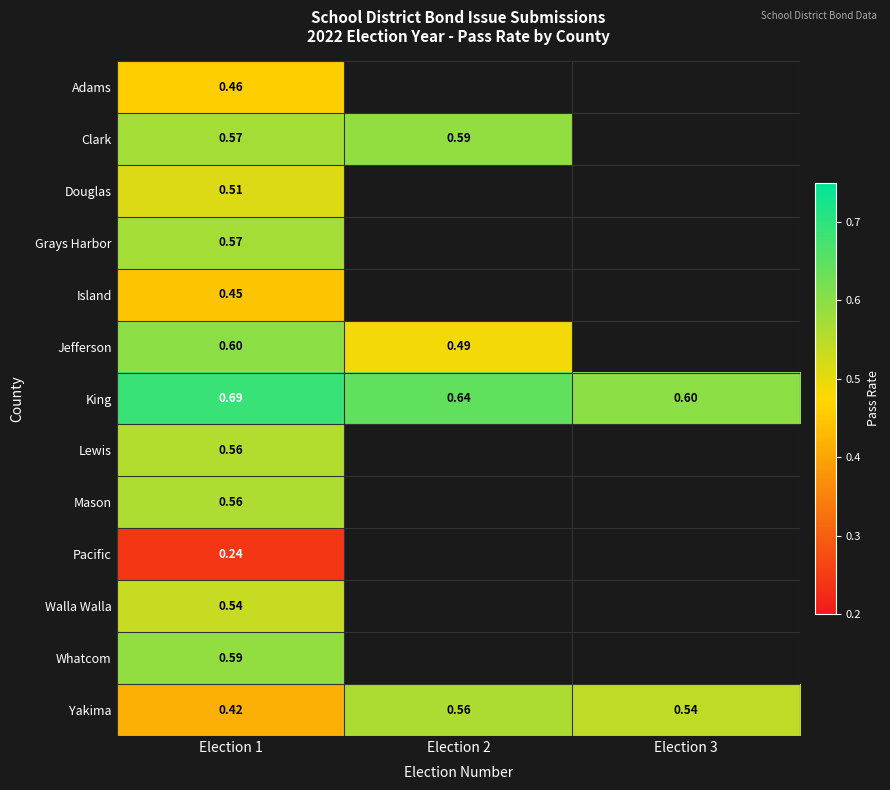

Rank the categories by King value from lowest to highest.

Election 3, Election 2, Election 1